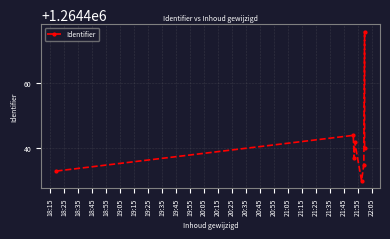

What position from the left is 18:15?

1